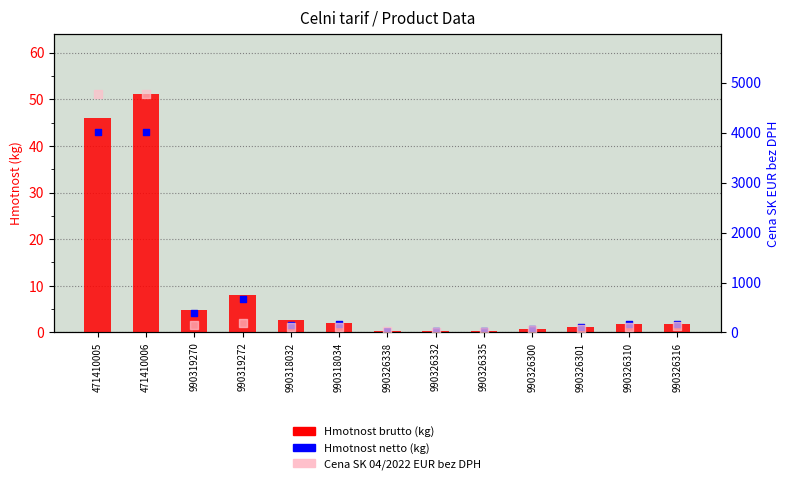

What are all the series names shown in the legend?

Hmotnost brutto (kg), Hmotnost netto (kg), Cena SK 04/2022 EUR bez DPH